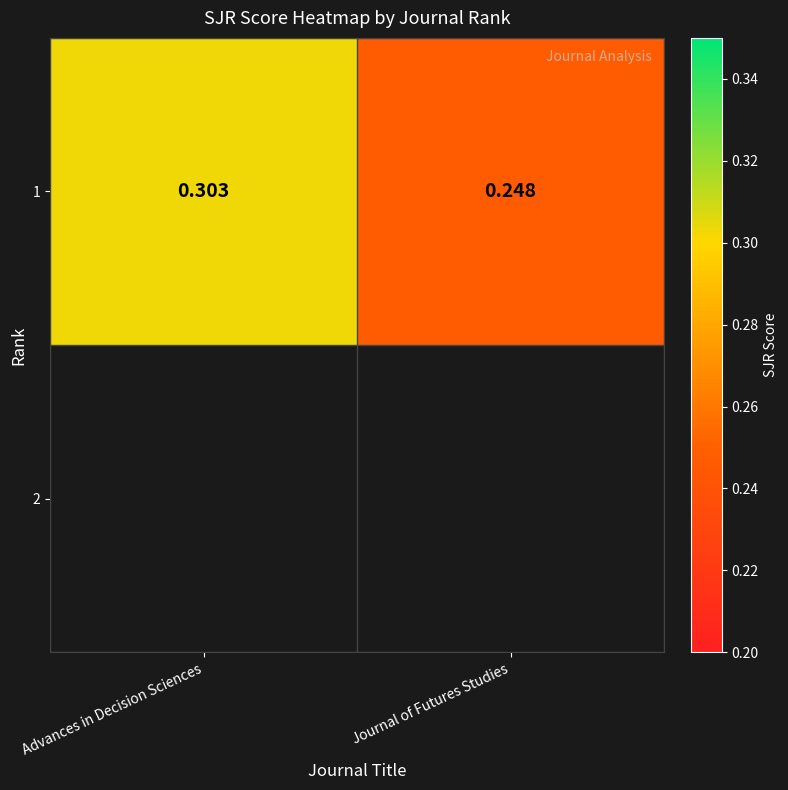

The chart shows a value of 0.3 at Advances in Decision Sciences. True or false?

True